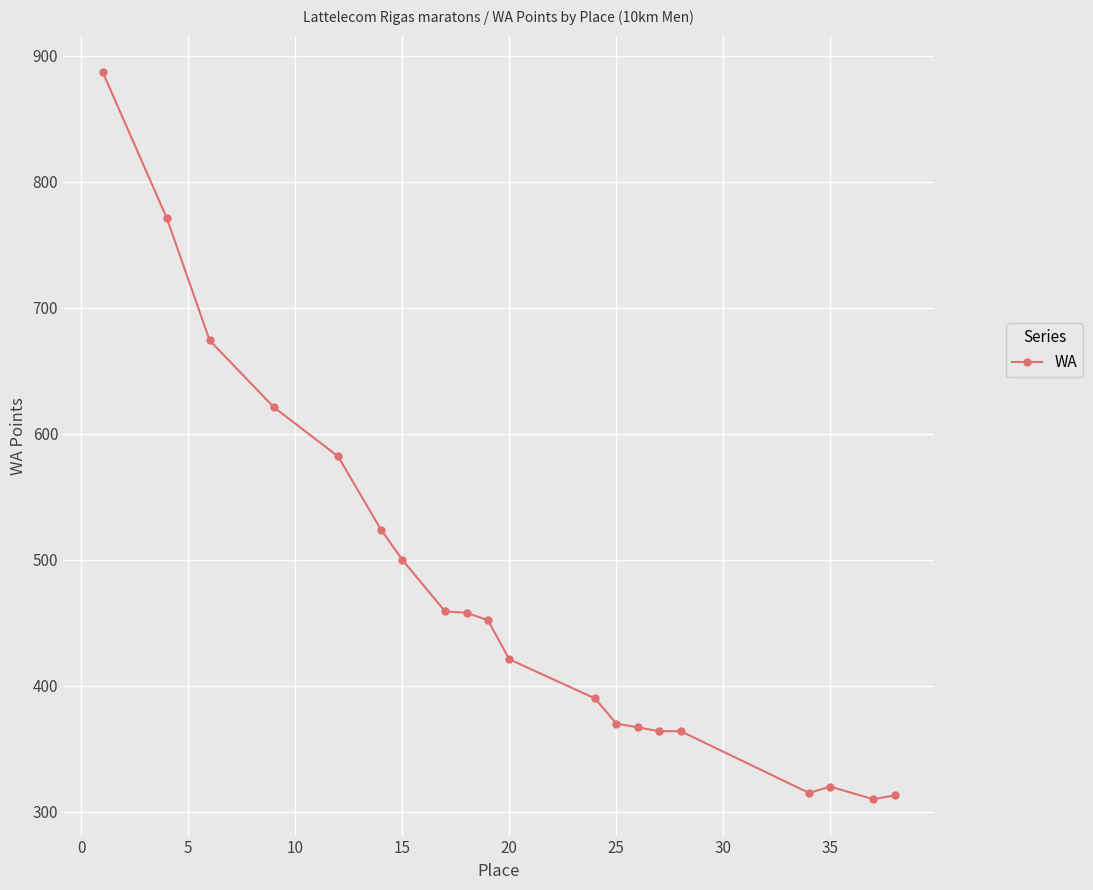

Count the number of categories in the chart.

20